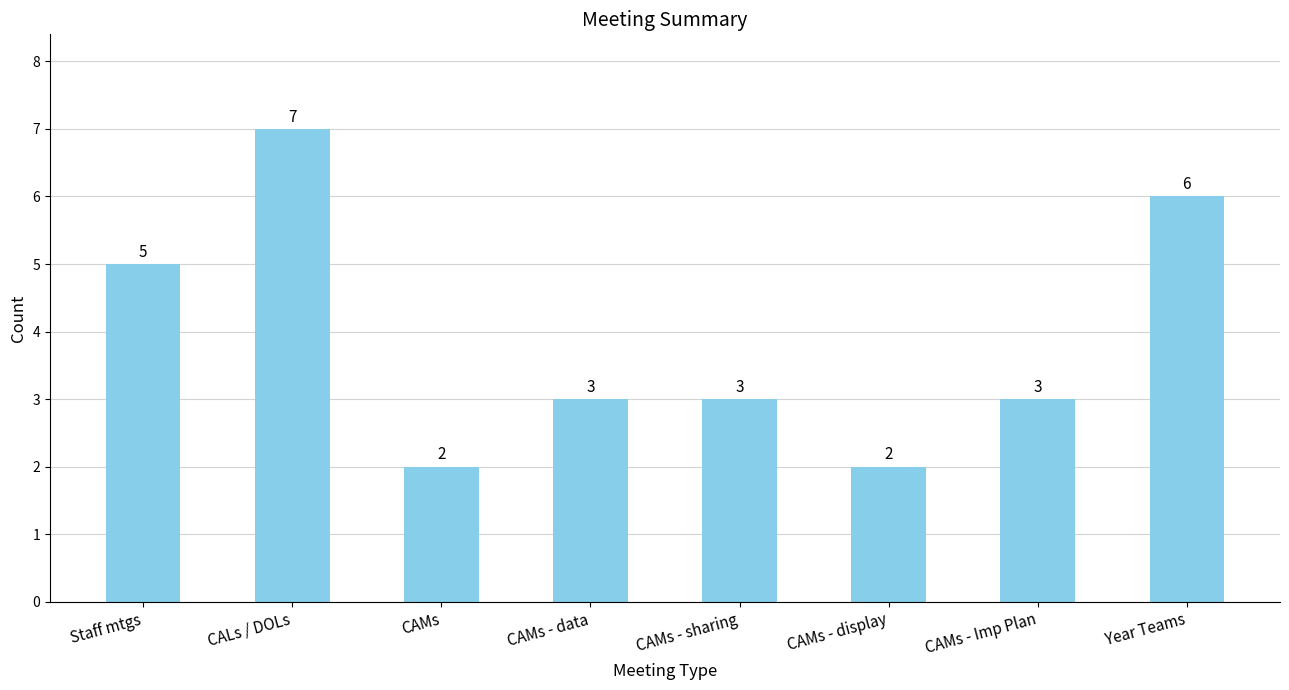

At which label does the data first exceed 3?

Staff mtgs